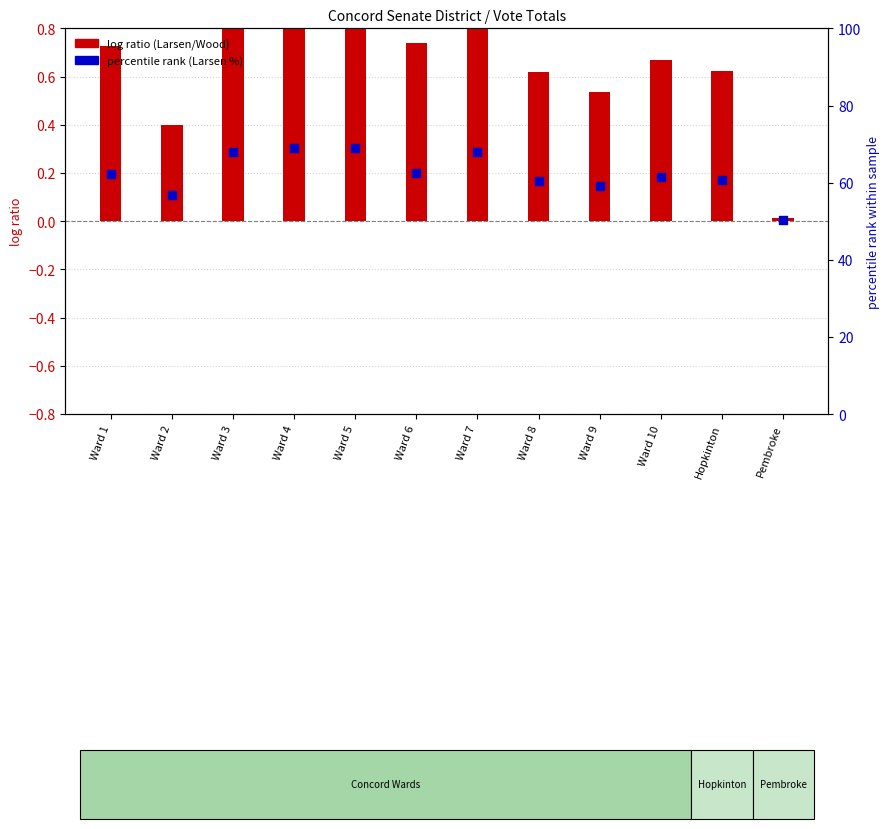

Which series has the largest Y range (max minus min)?

percentile rank (Larsen %)